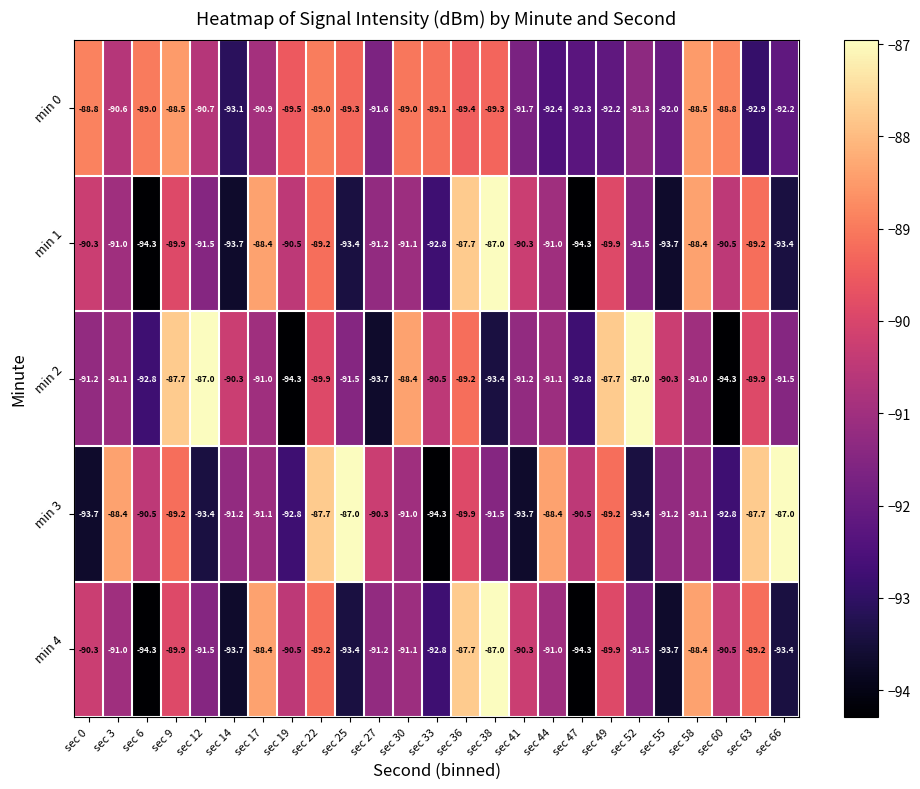

The value of min 2 at sec 41 is -91.2. True or false?

True